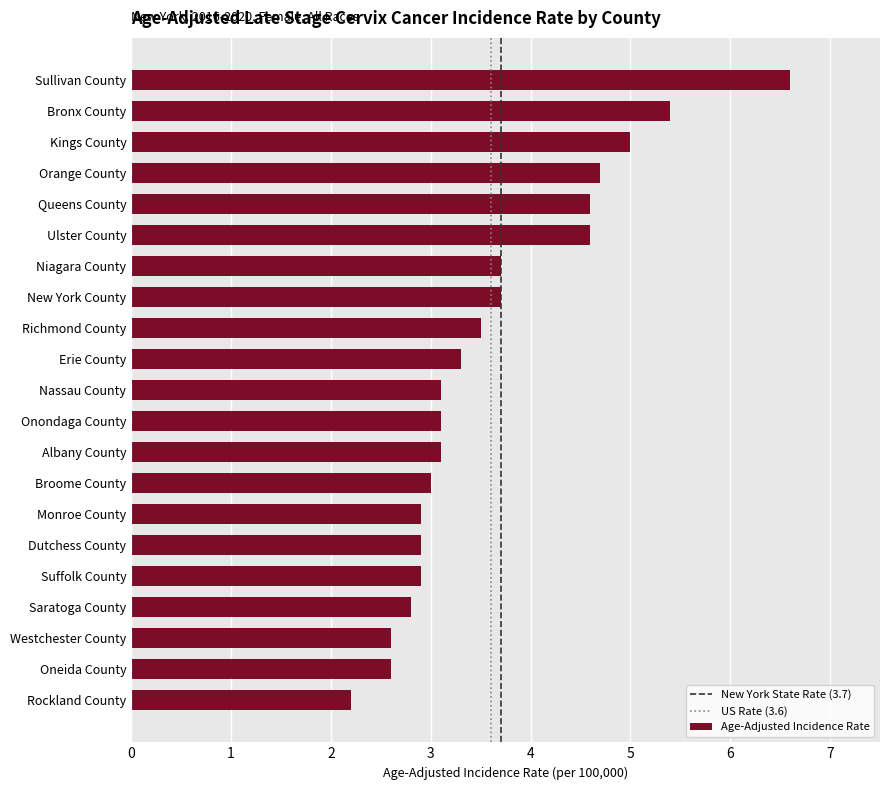

Which label corresponds to the largest value in the chart?

Sullivan County